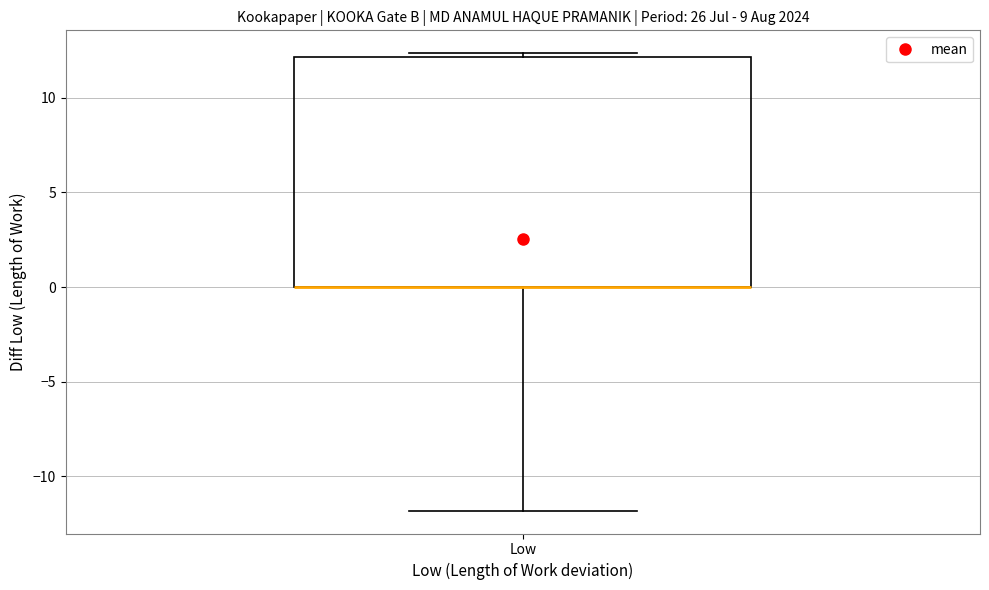

Read this box plot against the y-axis: the position of the median line, the range covered by the box, and the ends of both whiskers. The values are not printed on the chart, so give them approximately, as read against the axis.

median 0.0 (drawn on the box's lower edge), box 0.0 to 12.0, whiskers -12.0 to 12.5